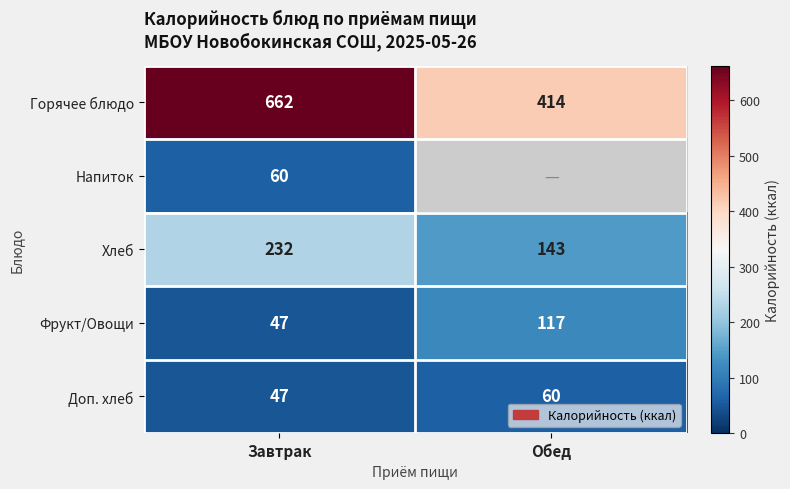

What is the average value of the Хлеб series?

188